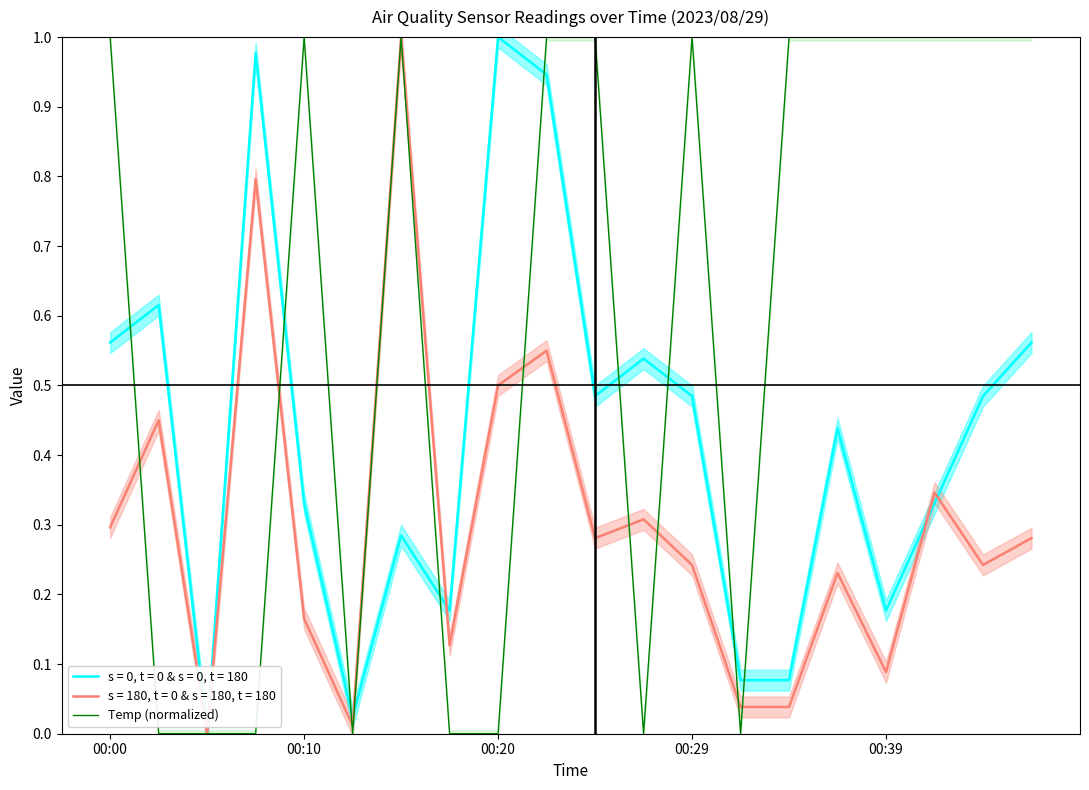

Reading right to left, extract all data points from this chart.

1	1	1	1	1	1	0	1	0	1	1	0	0	1	0	1	0	0	0	1